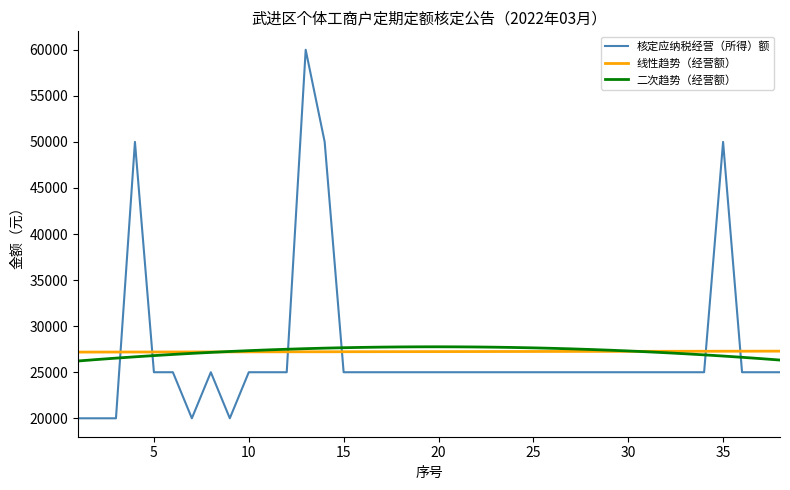

How many intersections are there between 核定应纳税经营（所得）额 and 线性趋势（经营额）?

6